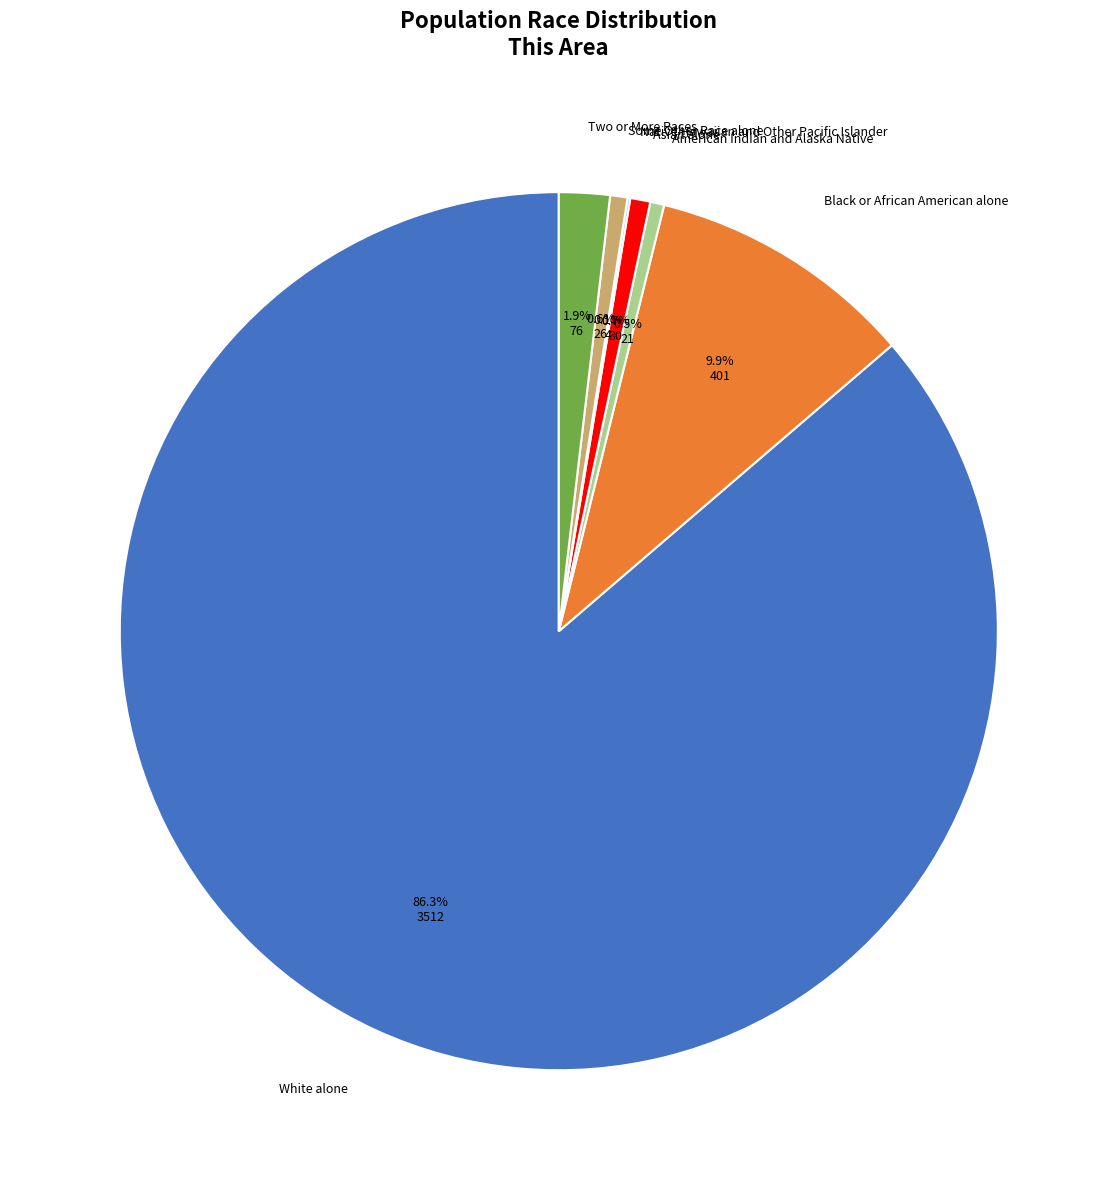

True or false: Asian alone accounts for 14% of the total.

False